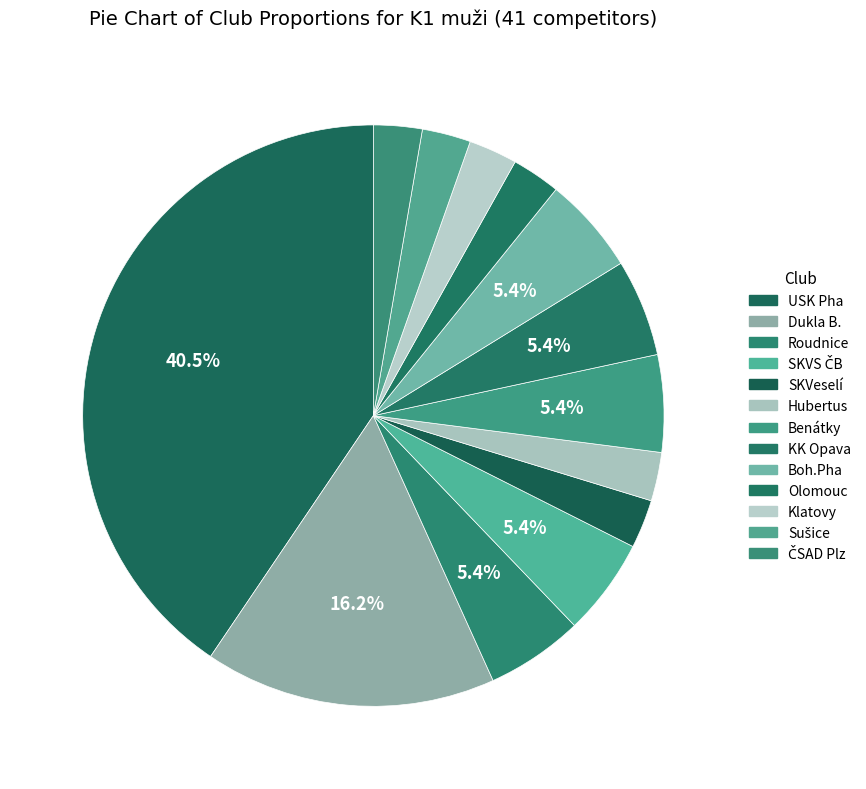

How many segments does this pie chart have?

13